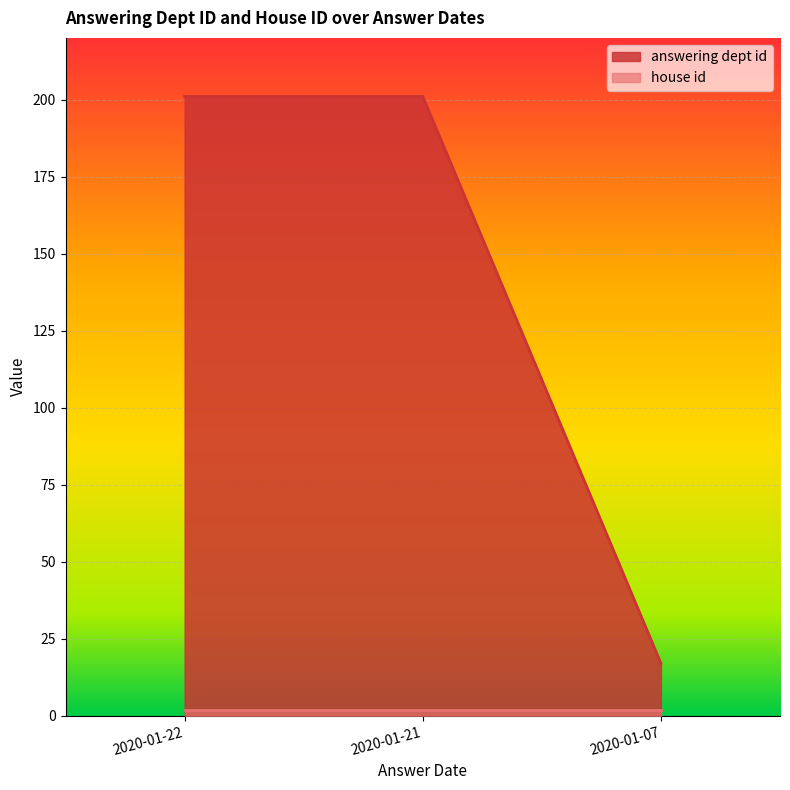

How many values are between 17 and 201?

3